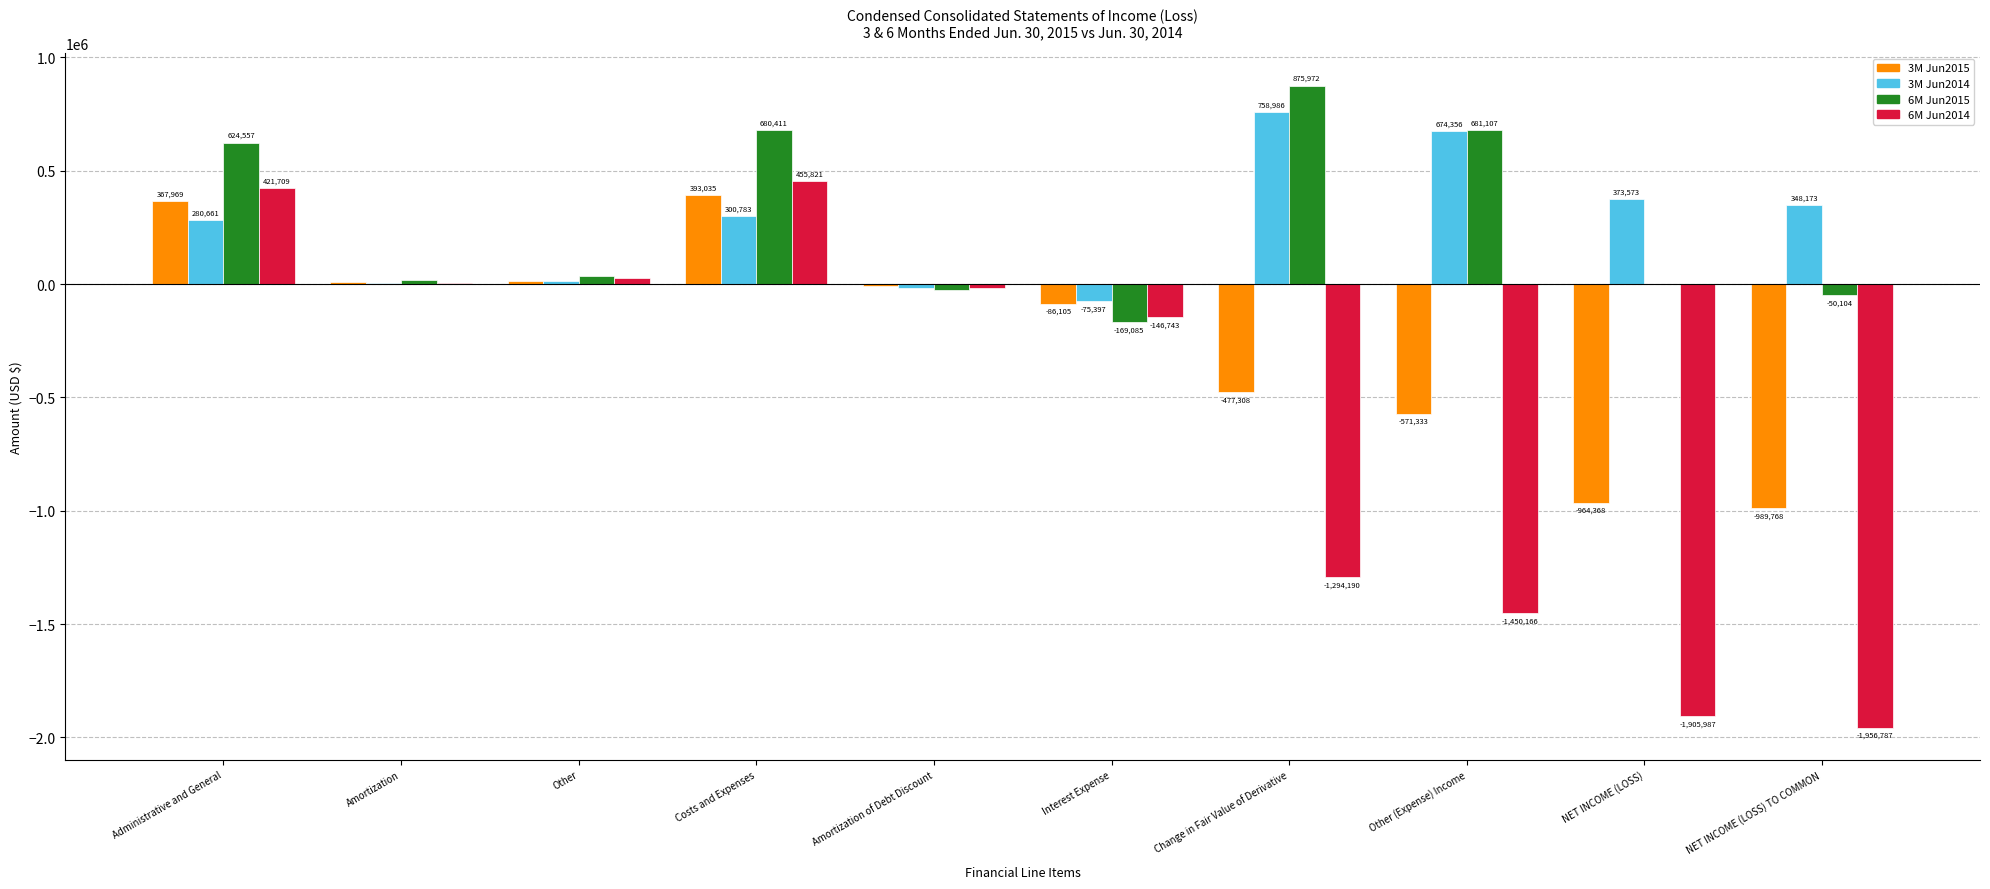

Which series changed the most between Other and Costs and Expenses?

6M Jun2015